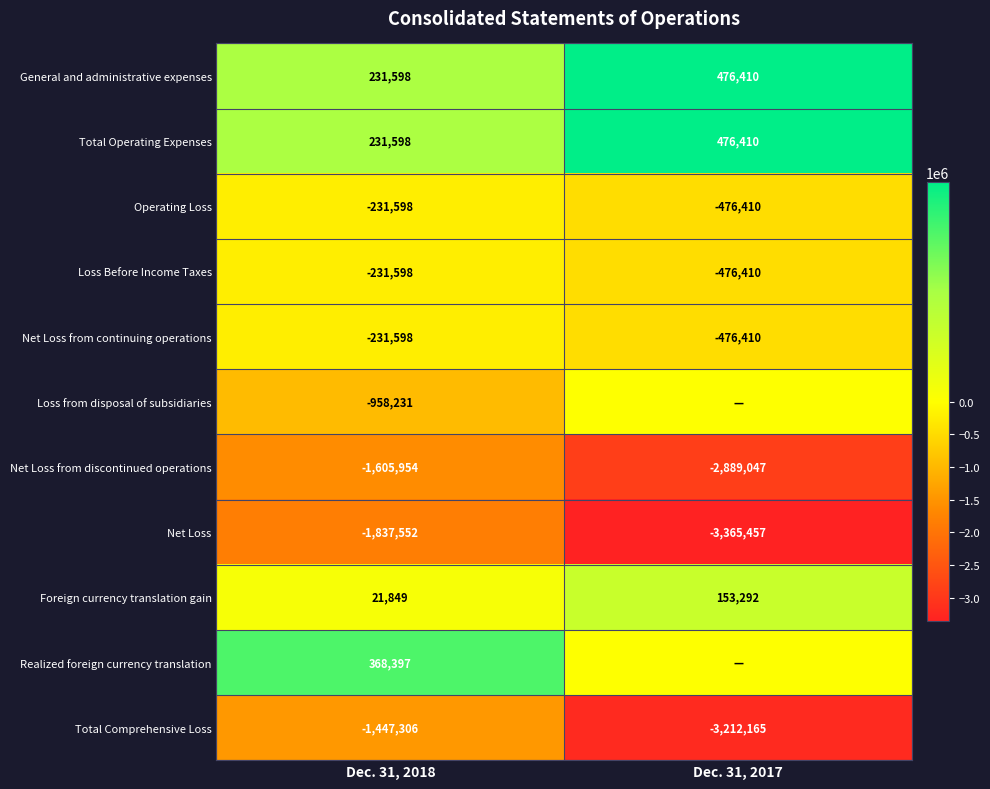

Between Dec. 31, 2017 and Dec. 31, 2018, which is larger?

Dec. 31, 2017